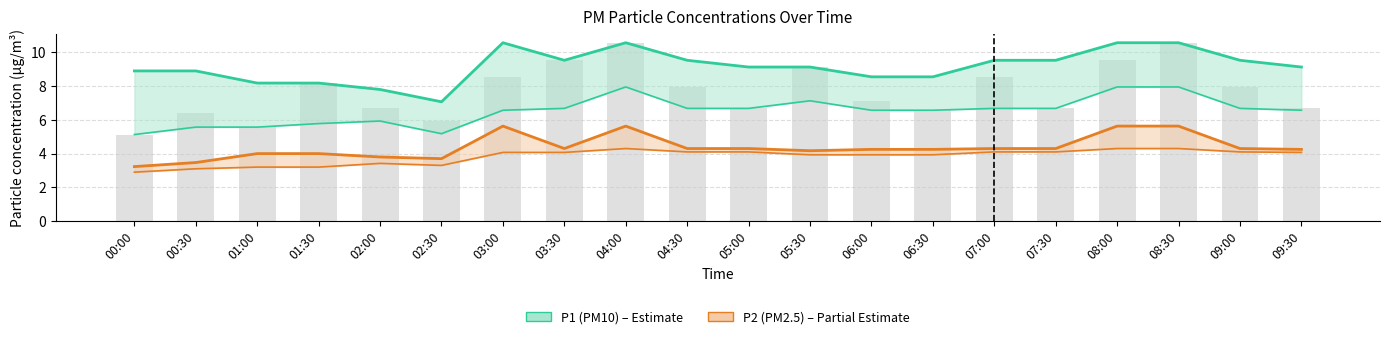

List the labels in order of P2 (PM2.5) value, largest first.

03:00, 04:00, 08:00, 08:30, 03:30, 04:30, 05:00, 07:00, 07:30, 09:00, 06:00, 06:30, 09:30, 05:30, 01:00, 01:30, 02:00, 02:30, 00:30, 00:00